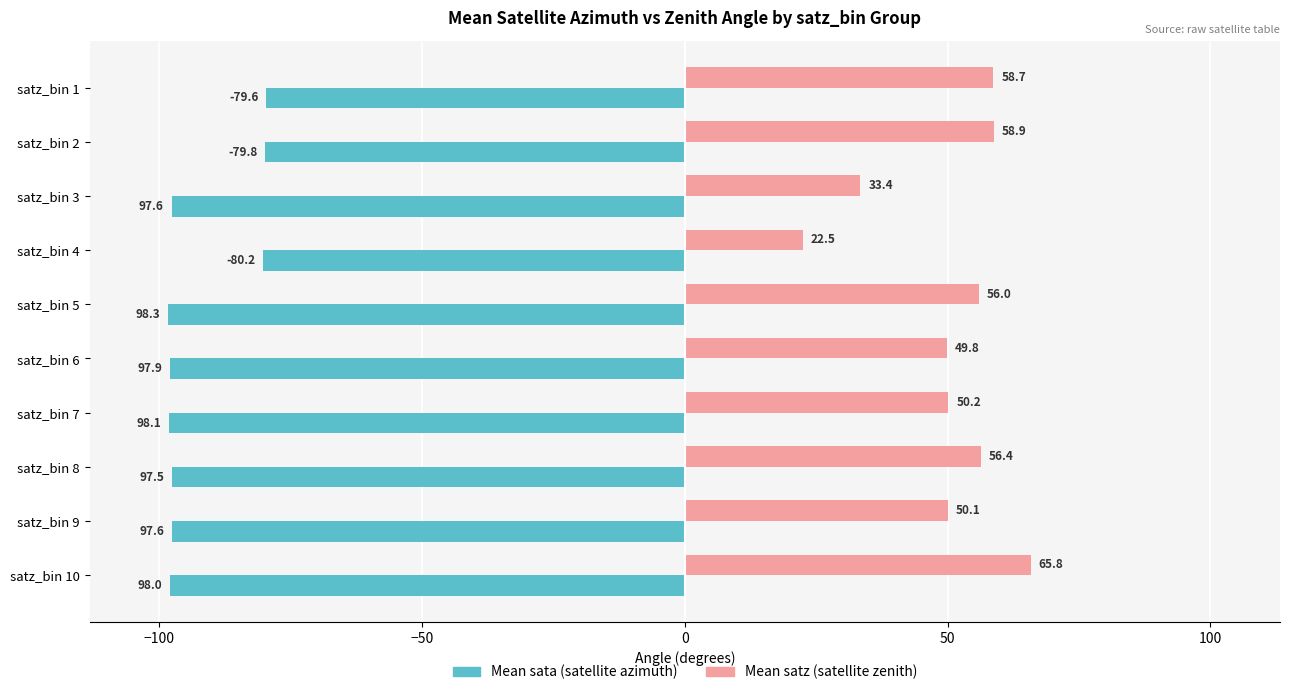

What is the difference between the highest and lowest values at satz_bin 8?

153.9